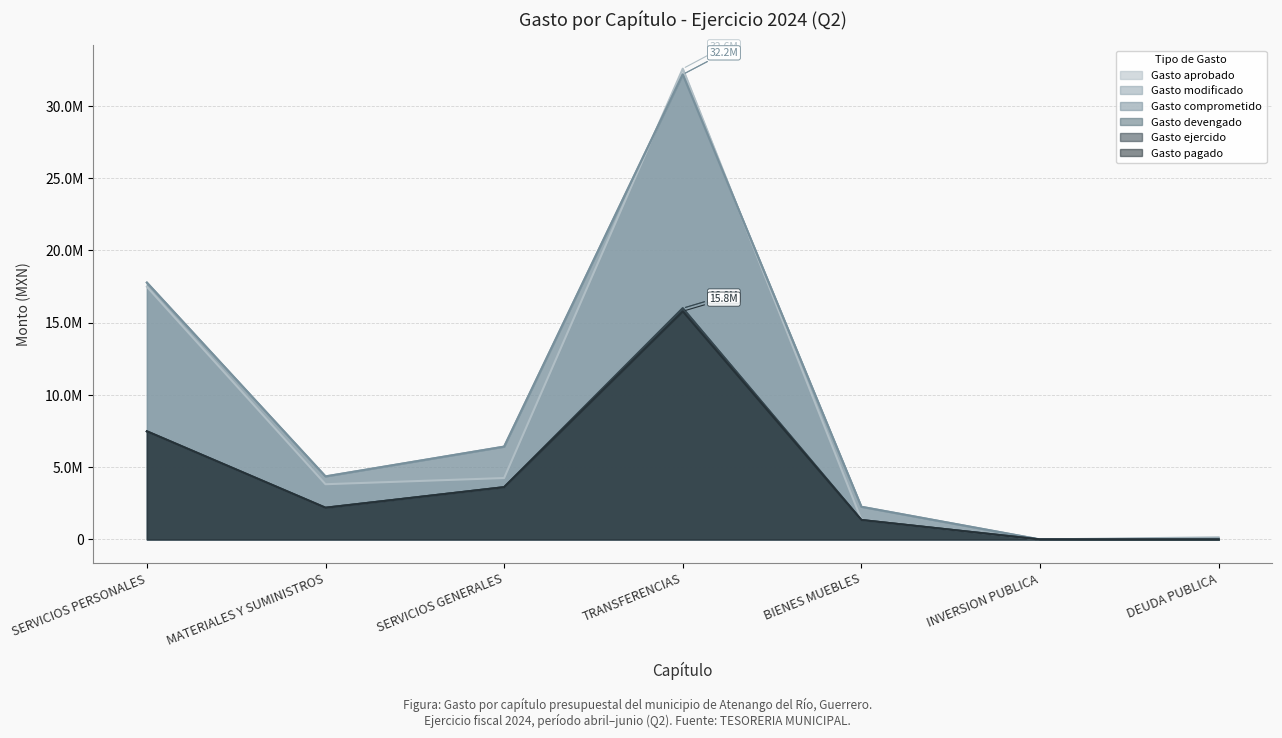

At SERVICIOS PERSONALES, list the series in order from smallest to largest.

Gasto devengado, Gasto ejercido, Gasto pagado, Gasto aprobado, Gasto modificado, Gasto comprometido